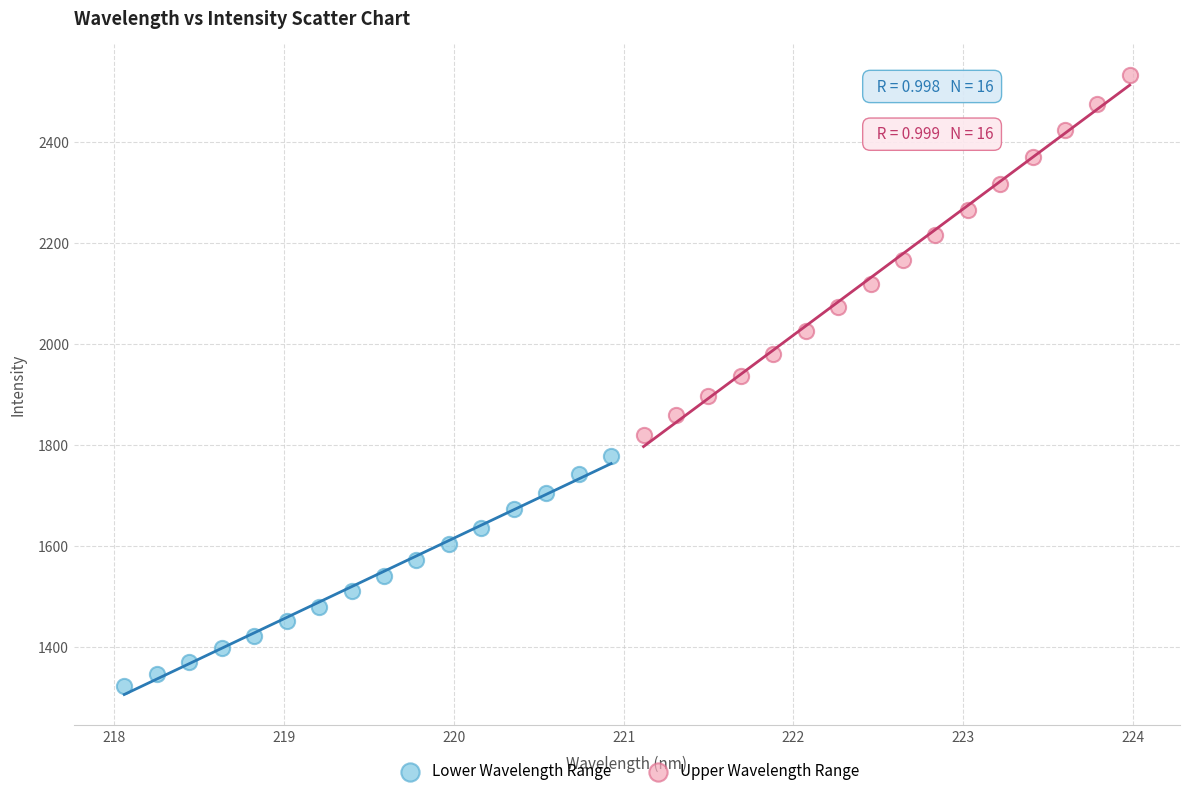

What are all the series names shown in the legend?

Lower Wavelength Range, Upper Wavelength Range